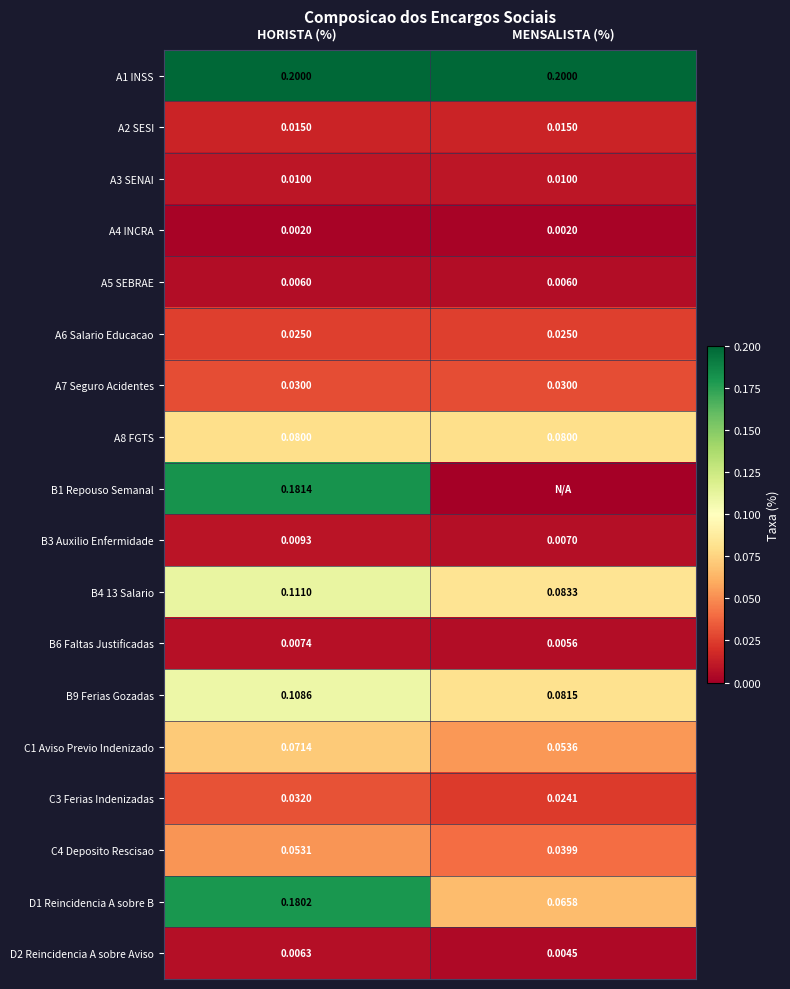

At which label is D1 Reincidencia A sobre B closest to 0?

MENSALISTA (%)